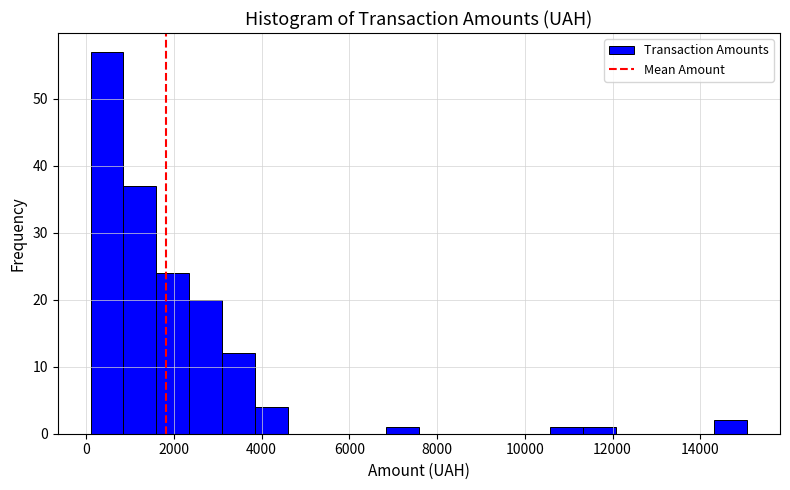

Around what value on the x-axis is the tallest bar? Give the approximate position of its centre, as read against the axis.

400